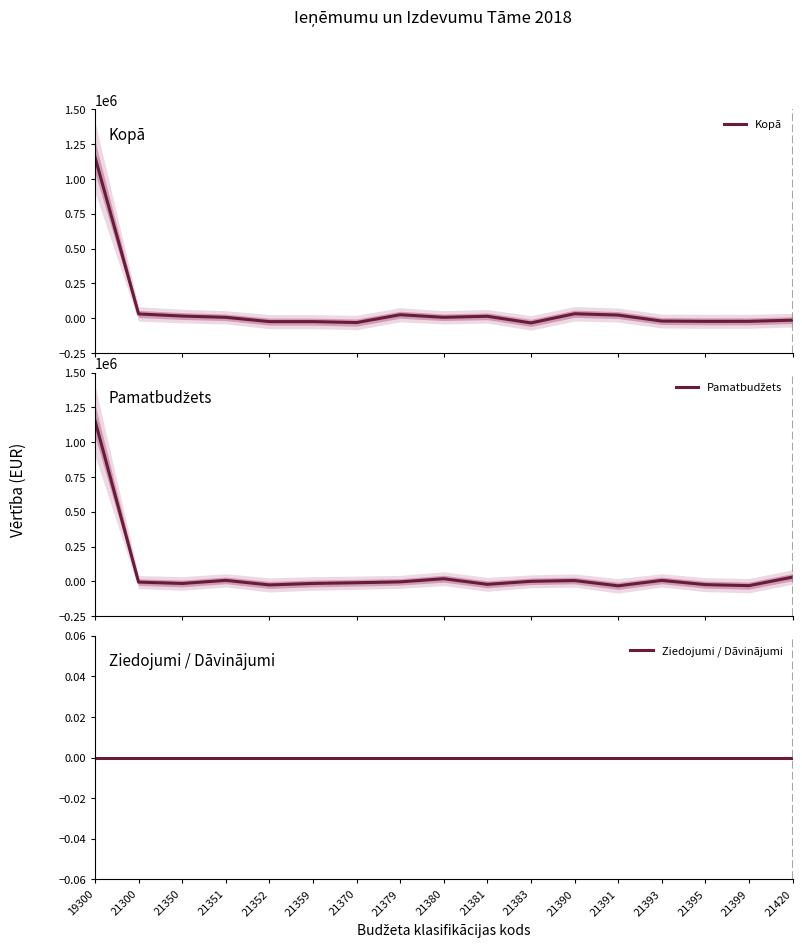

List the series in order of their peak value, highest first.

Kopā, Pamatbudžets, Ziedojumi / Dāvinājumi